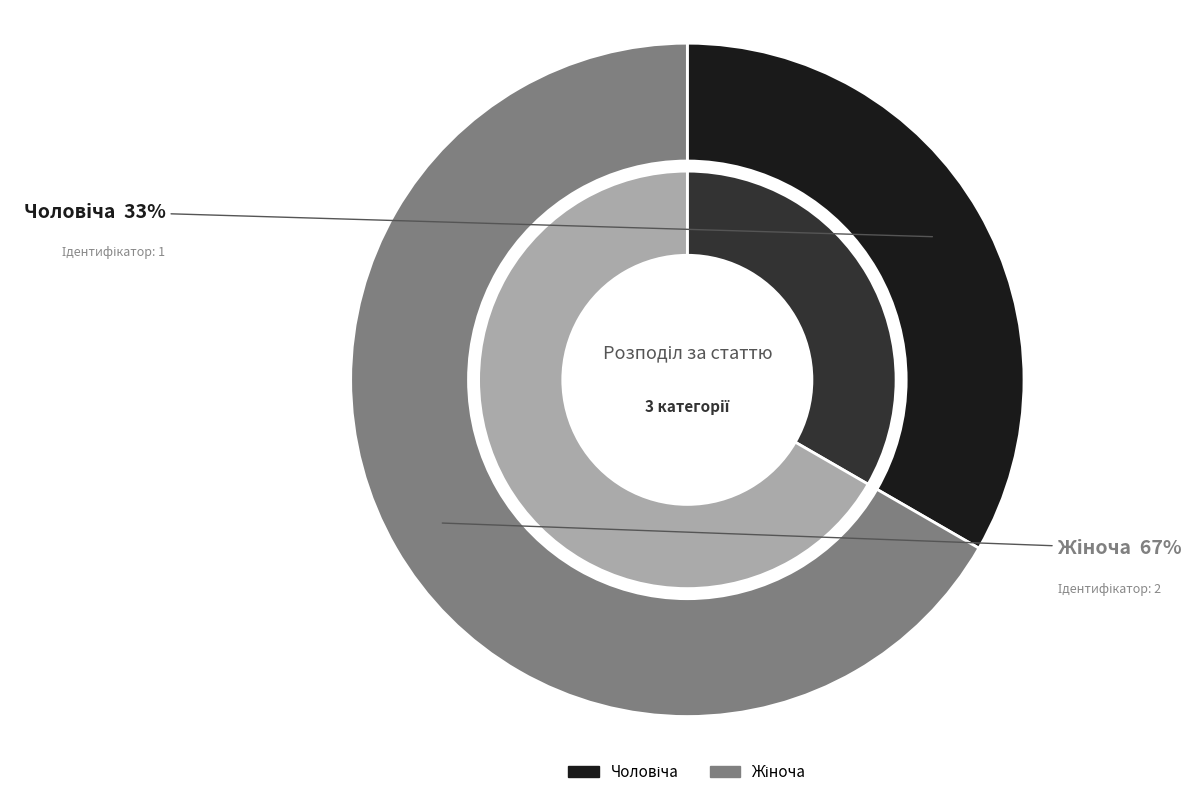

Count the number of slices in the pie.

2